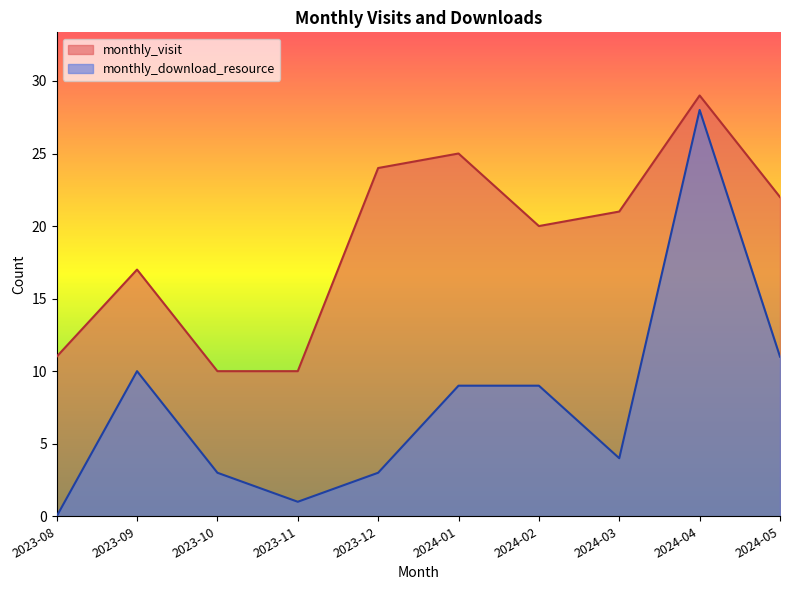

What is the approximate value of monthly_visit at 2023-10?

10